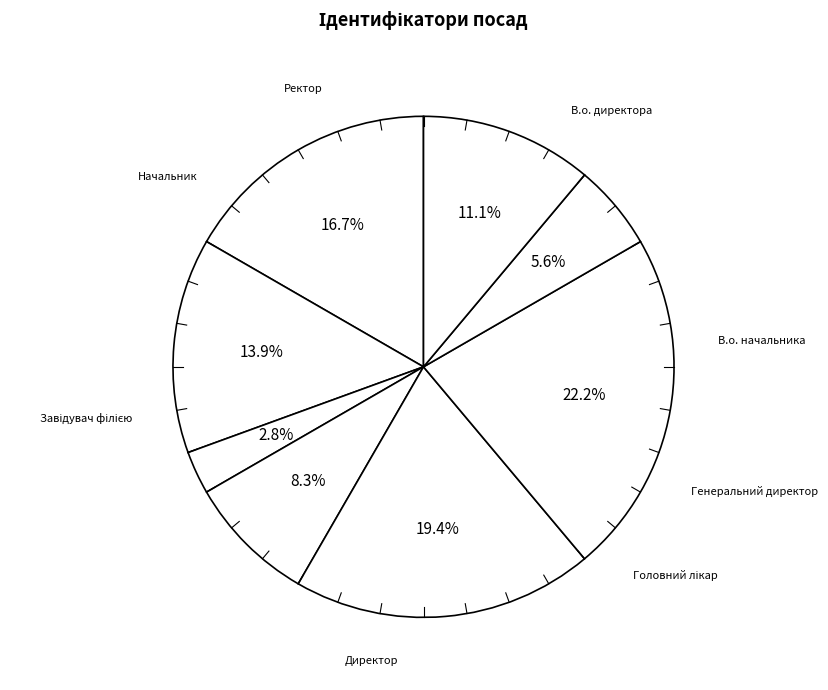

Count the number of slices in the pie.

8